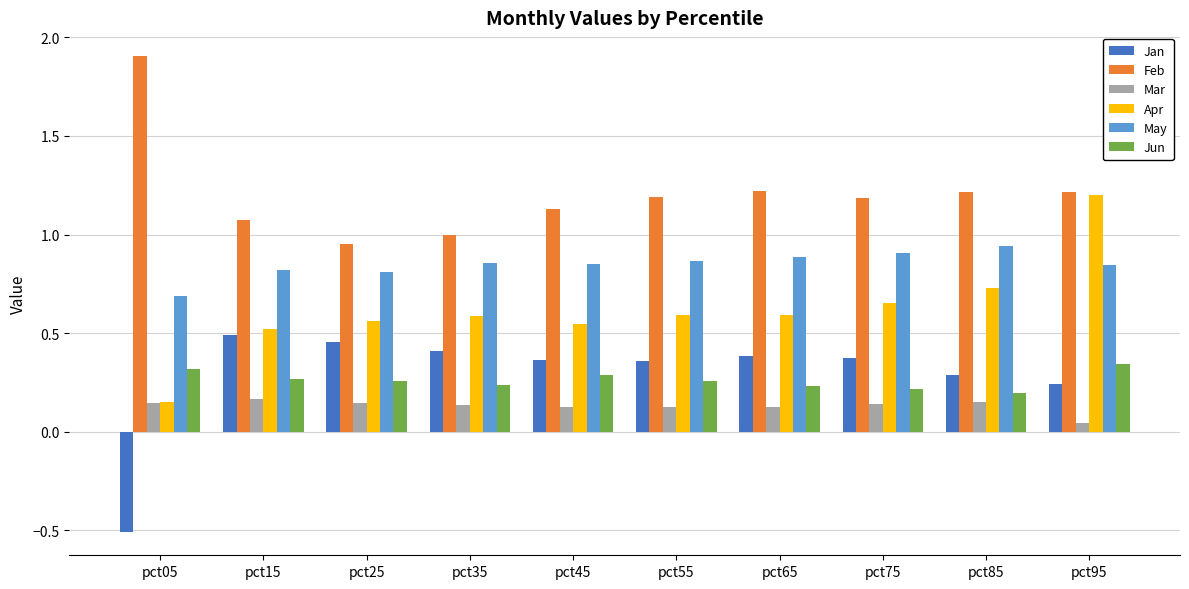

What is the total value across all series at pct75?

3.5